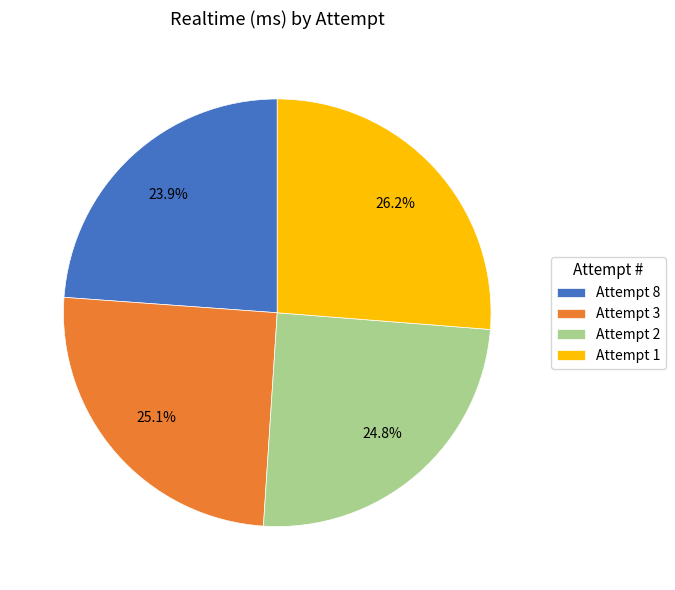

Between Attempt 2 and Attempt 1, which is larger?

Attempt 1